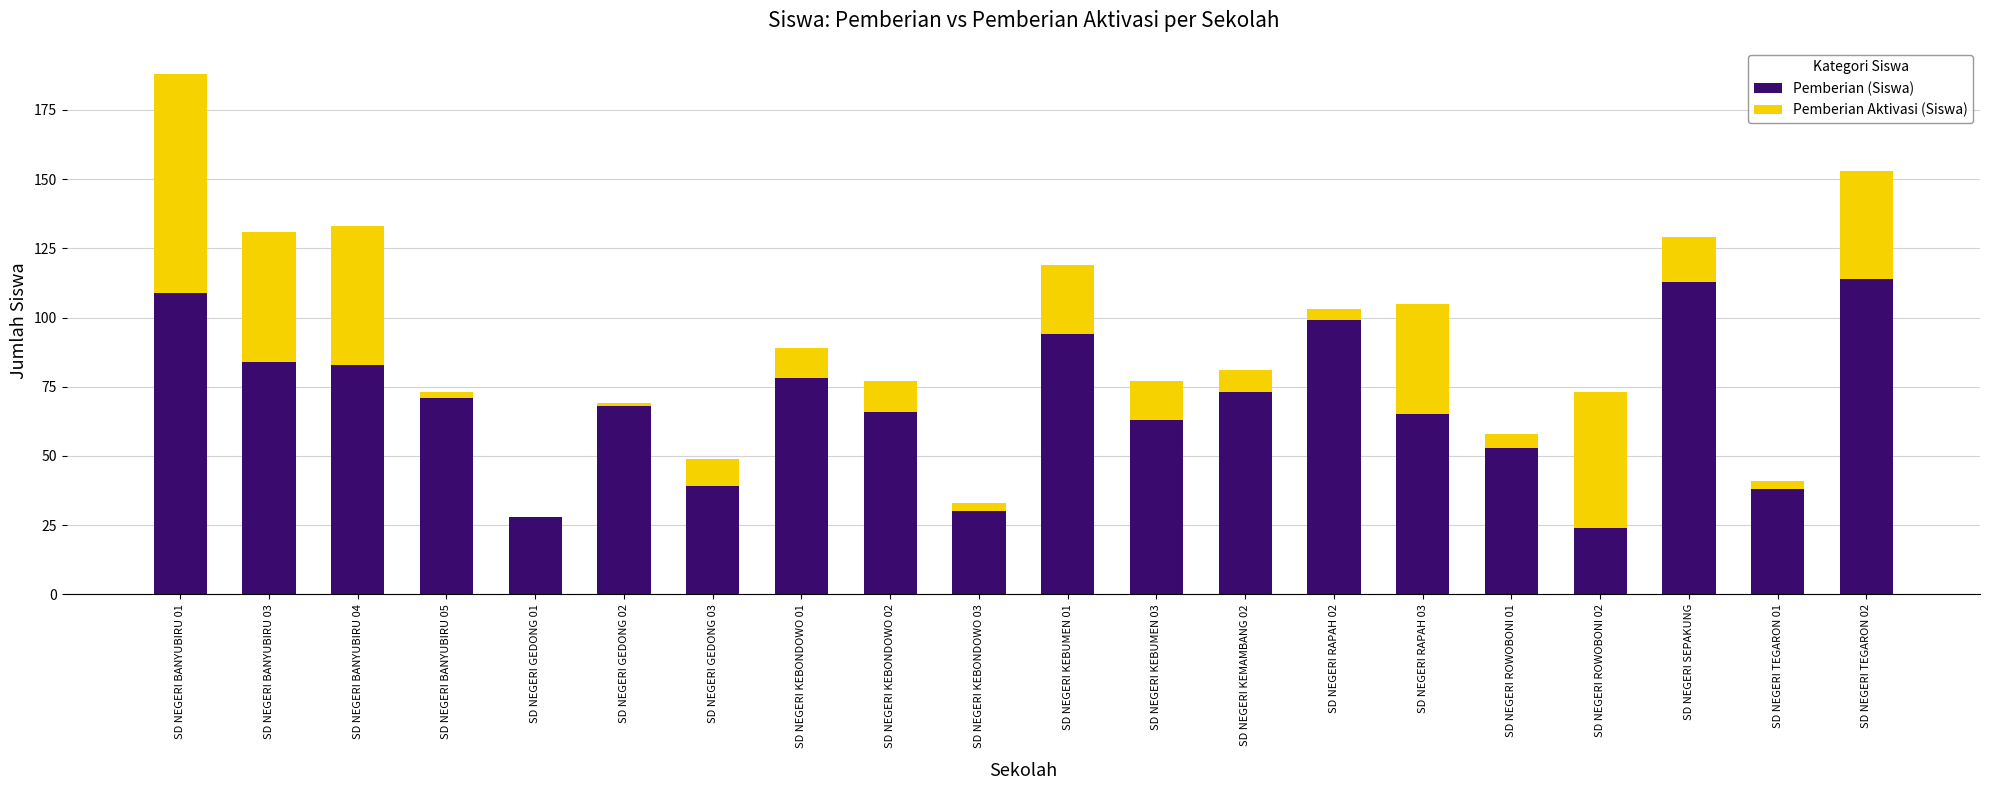

What is the highest value of the Pemberian (Siswa) series?

114